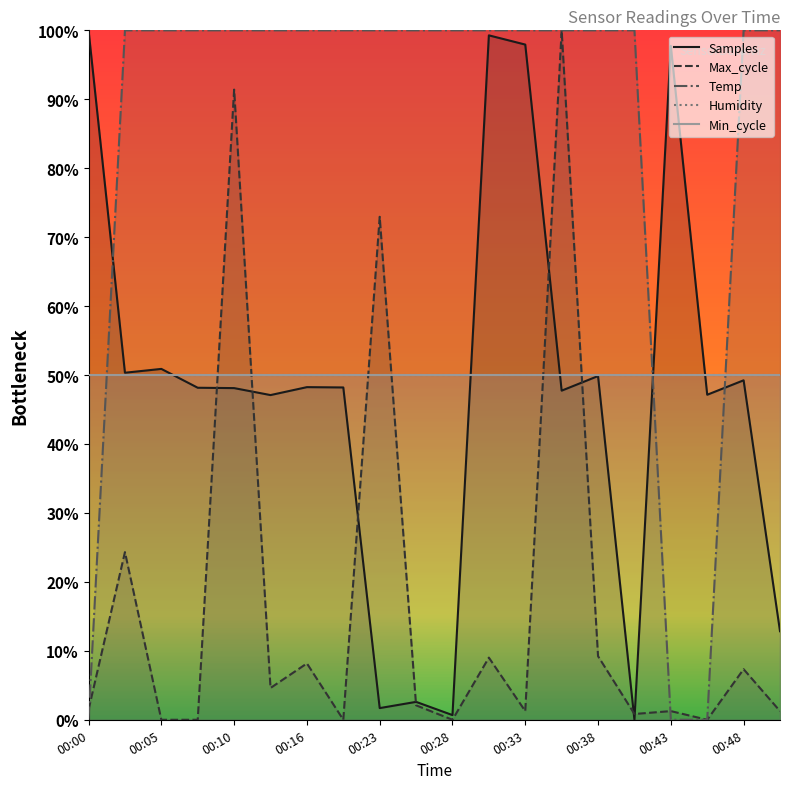

What is the difference between the second highest and second lowest values in the Temp series?

1.0